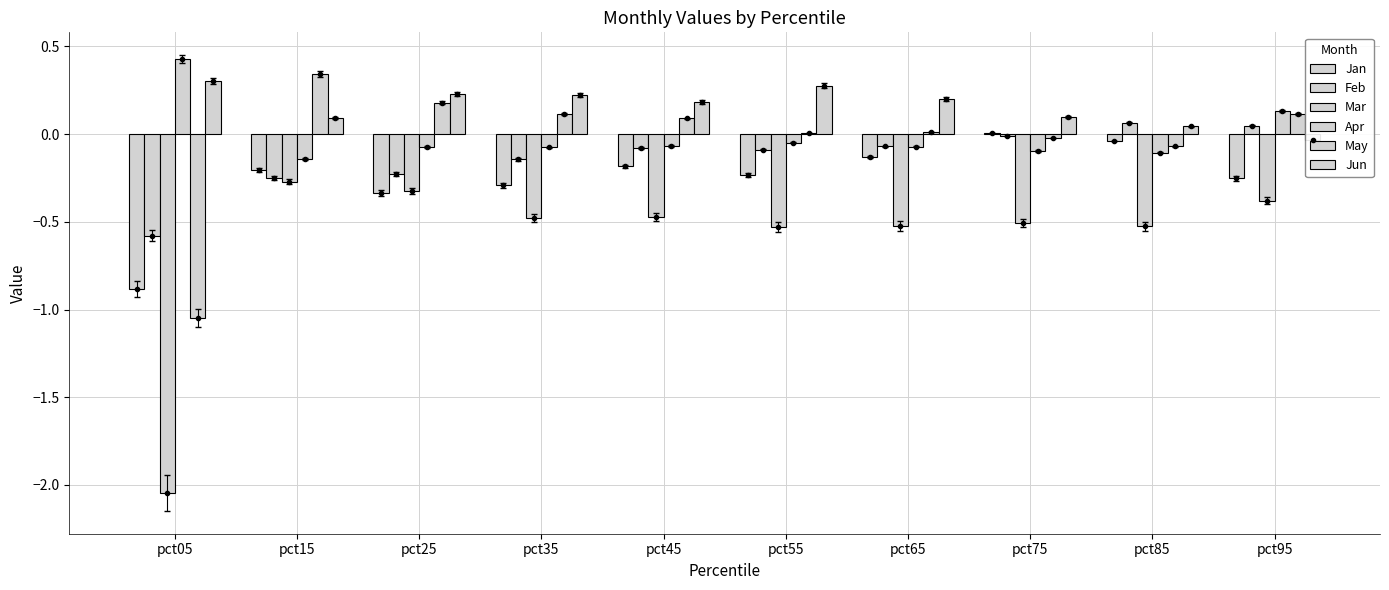

Where does the Jun series first go above 0?

pct05